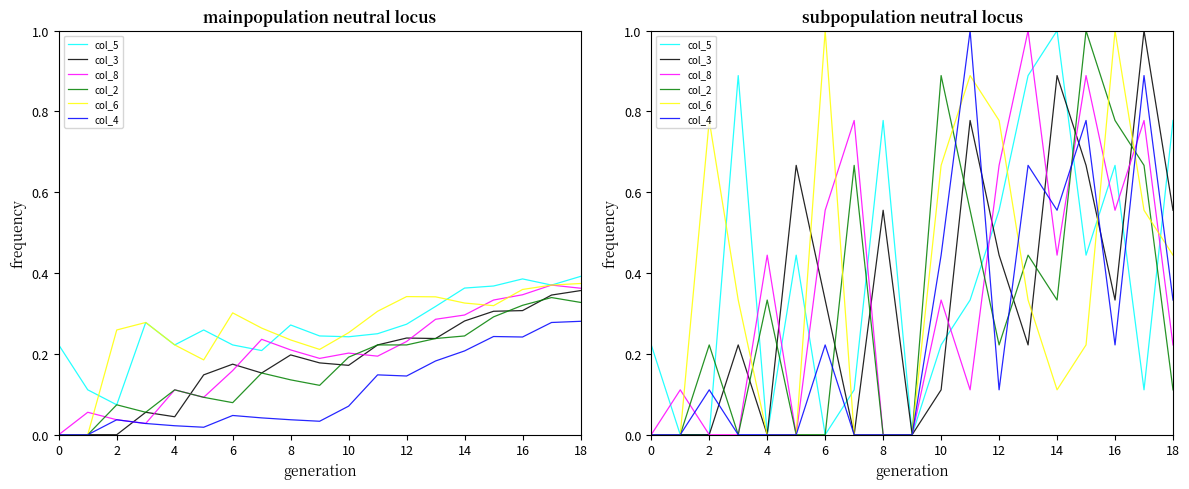

What is the maximum value shown in the chart?

1.0